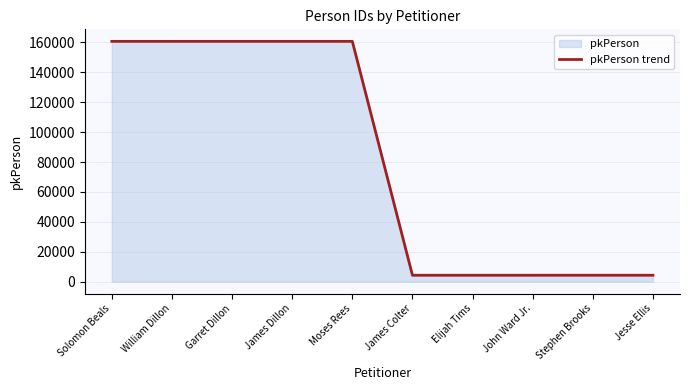

What is the value of the 2nd point from the left?

160678